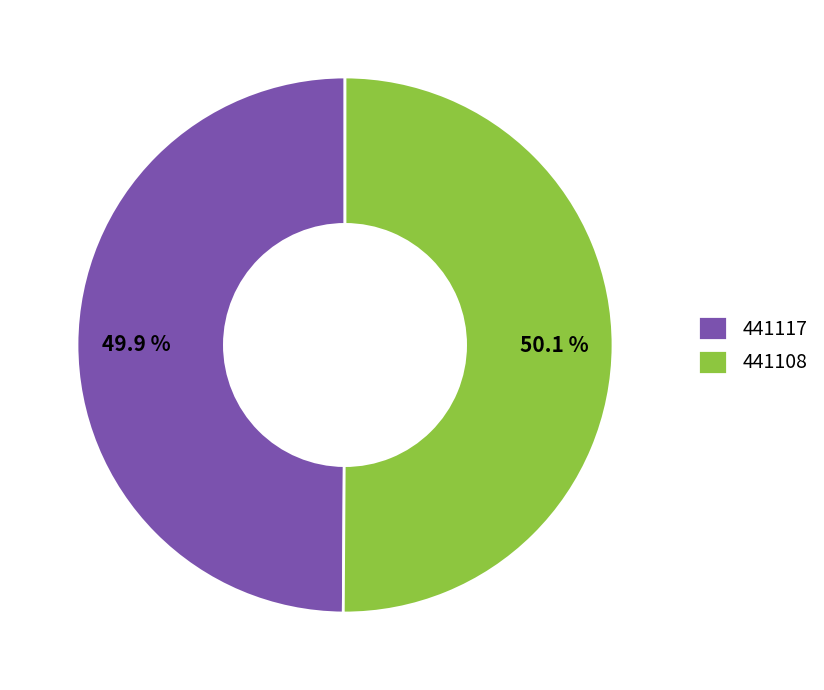

Approximately how many times larger is the value at 441108 compared to 441117?

1.0